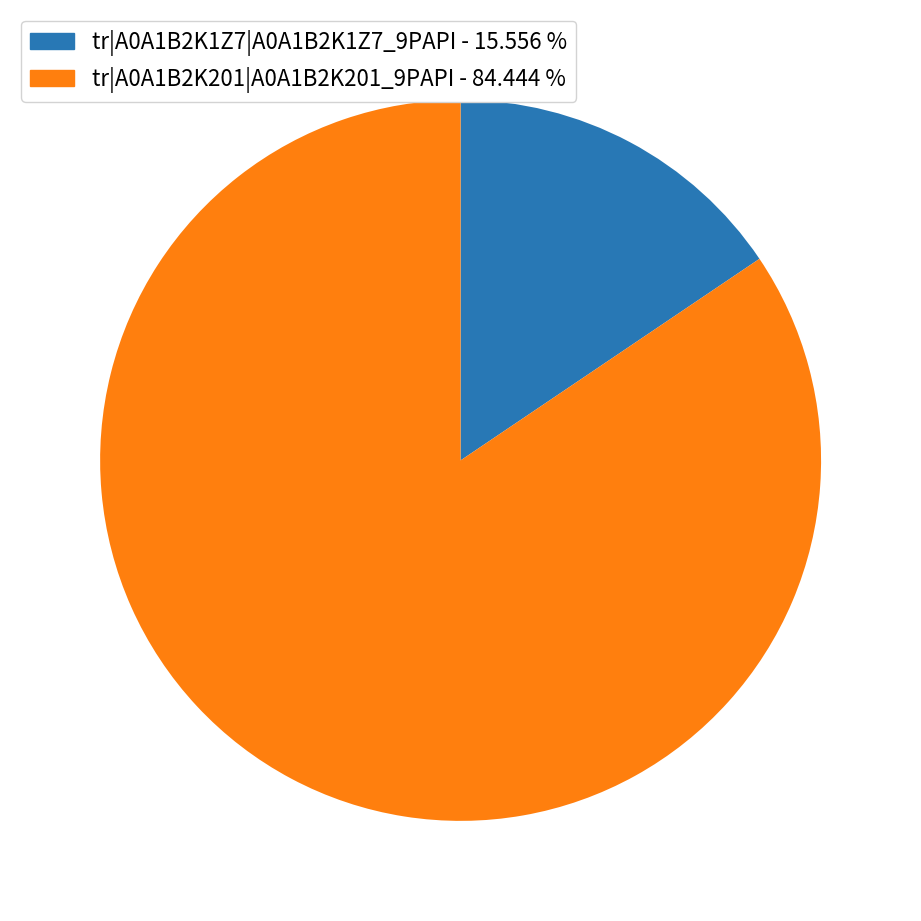

How many segments does this pie chart have?

2